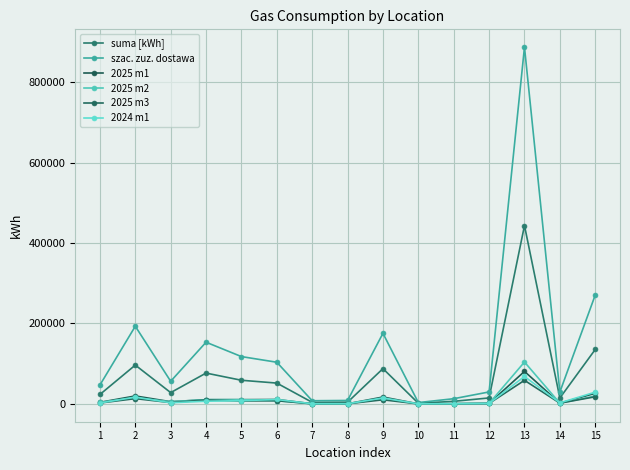

How many data points in 2025 m2 are less than 5547?

7